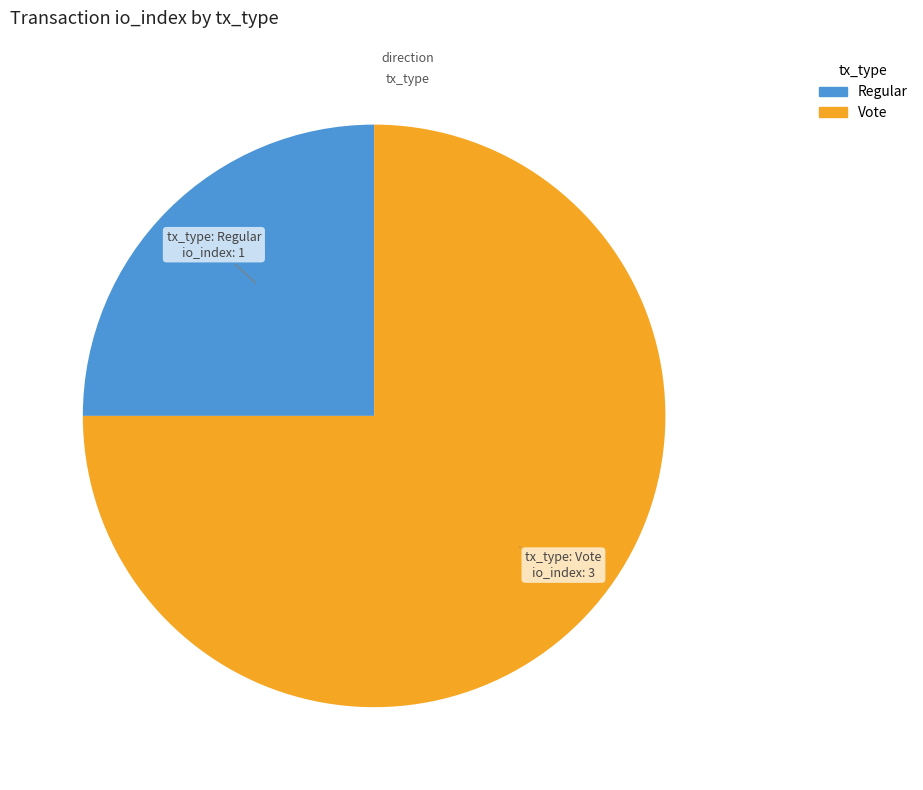

Combined, do Regular and Vote account for over 50%?

Yes